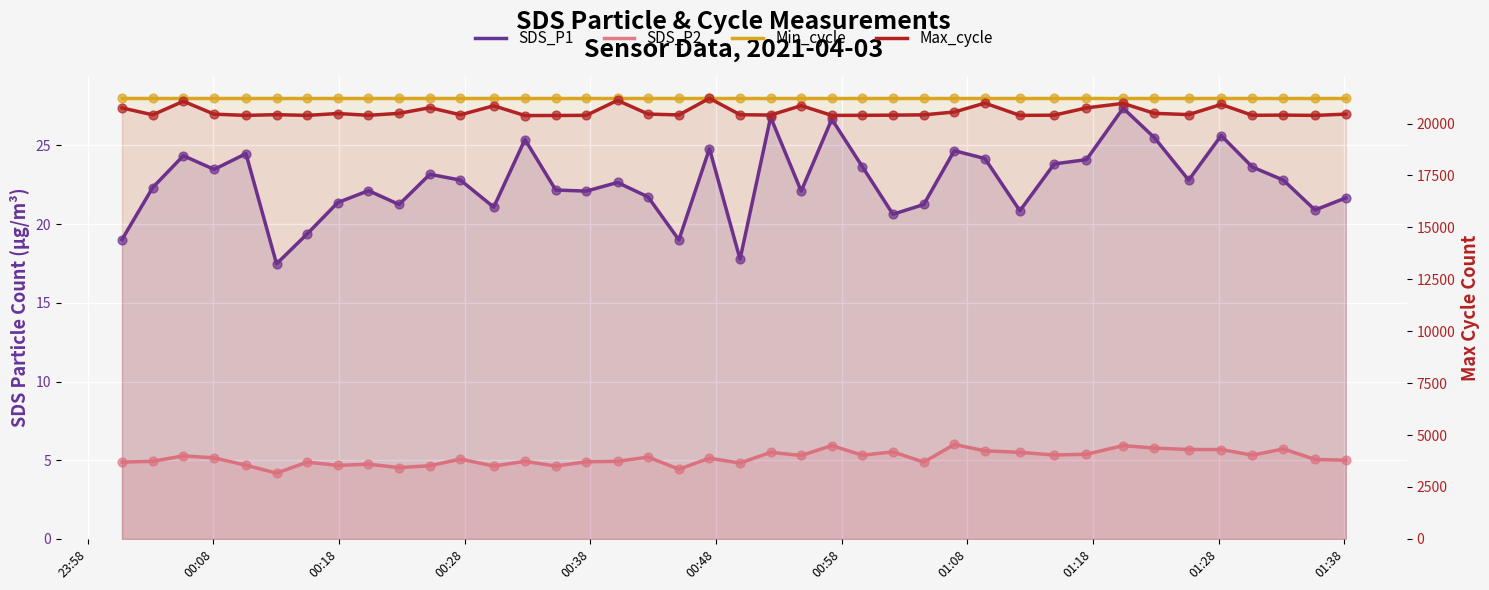

Is the value of Max_cycle at 37 greater than the value of SDS_P2 at 37?

Yes